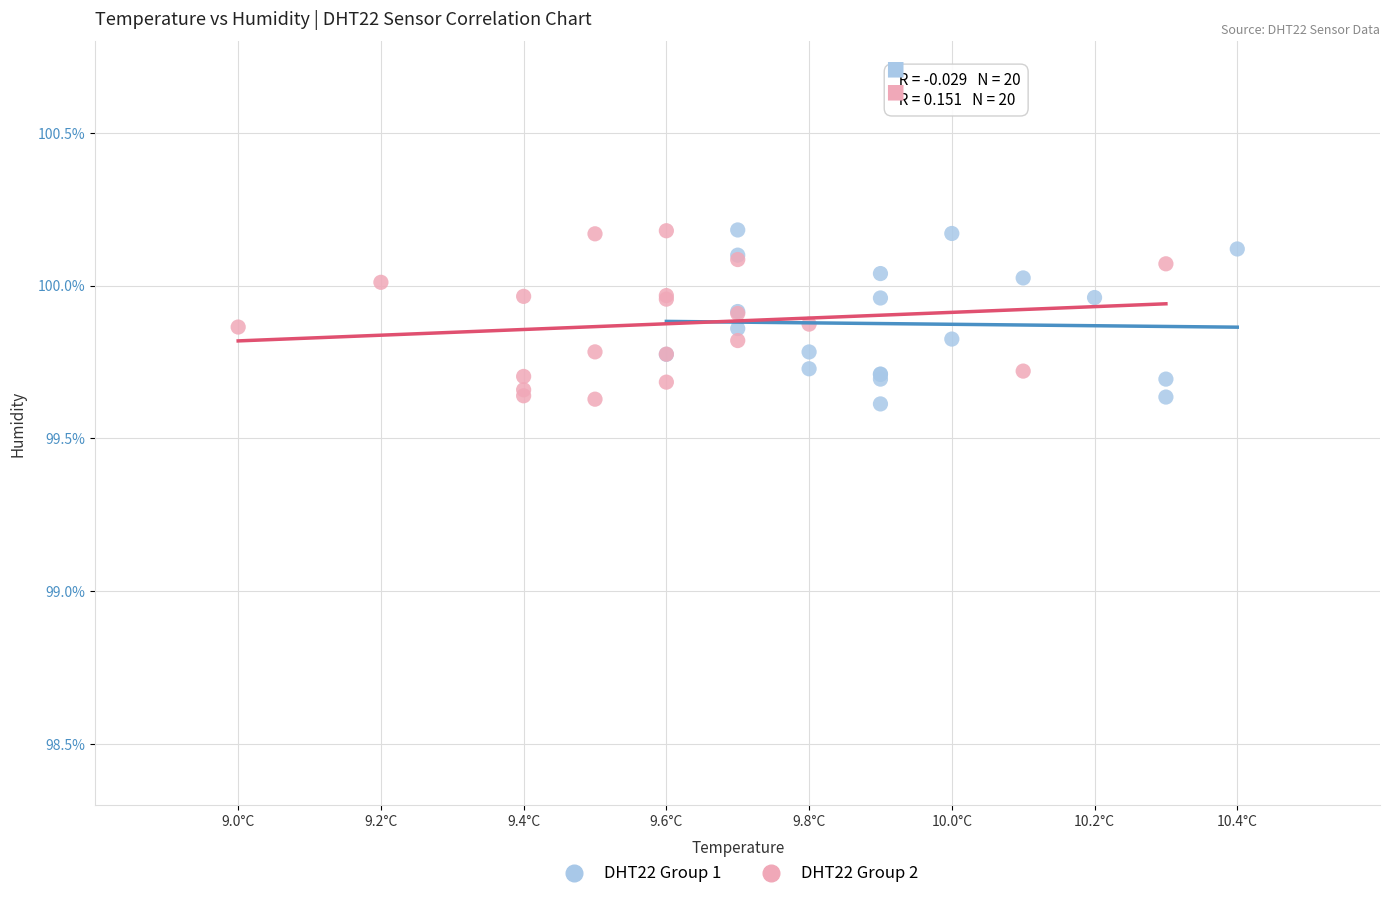

What are all the series names shown in the legend?

DHT22 Group 1, DHT22 Group 2